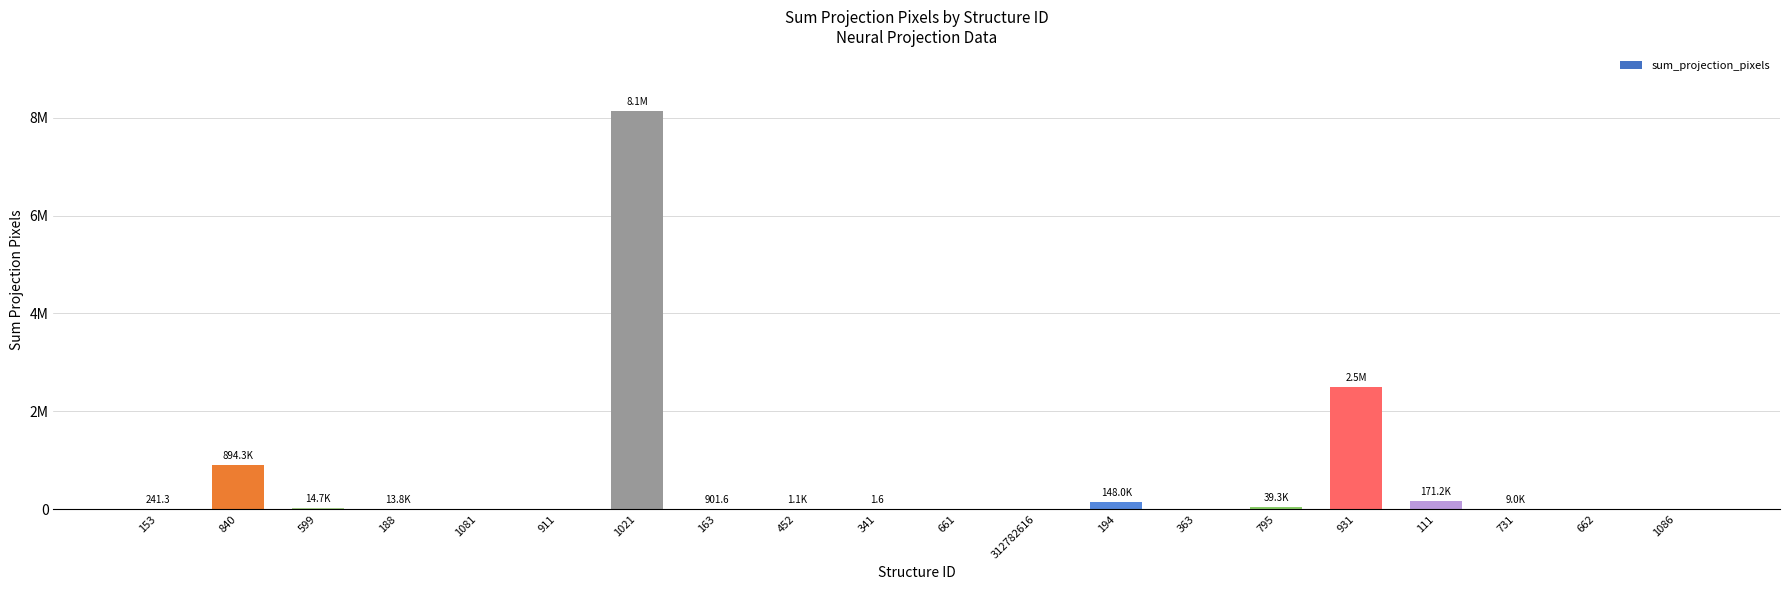

What is the value of the 15th bar from the left?

39323.7